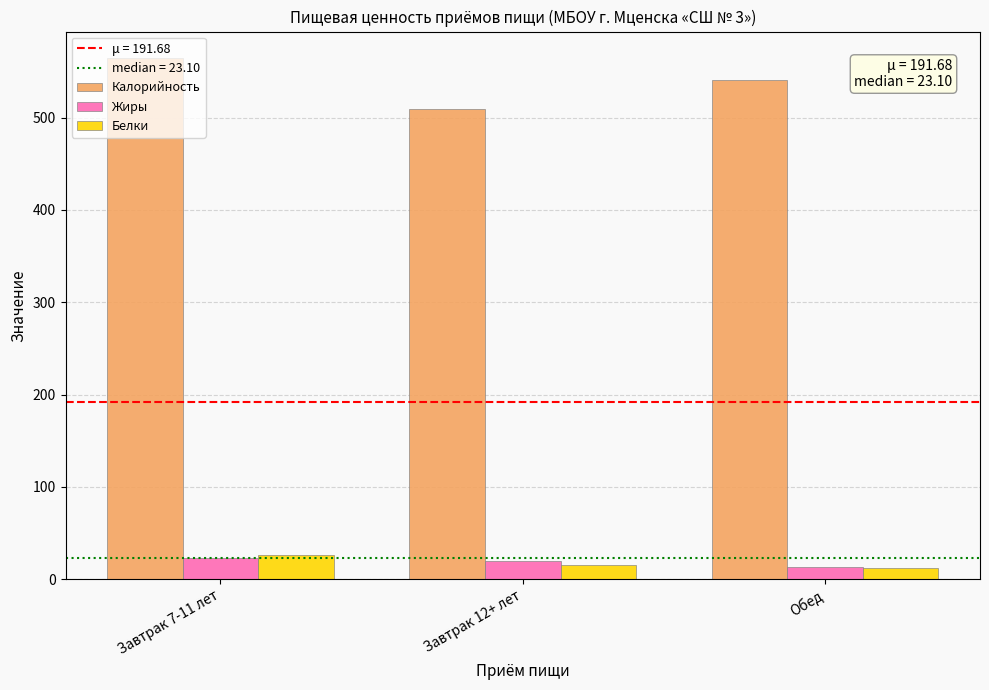

What is the value of the Калорийность bar at the 1st from the left?

565.0